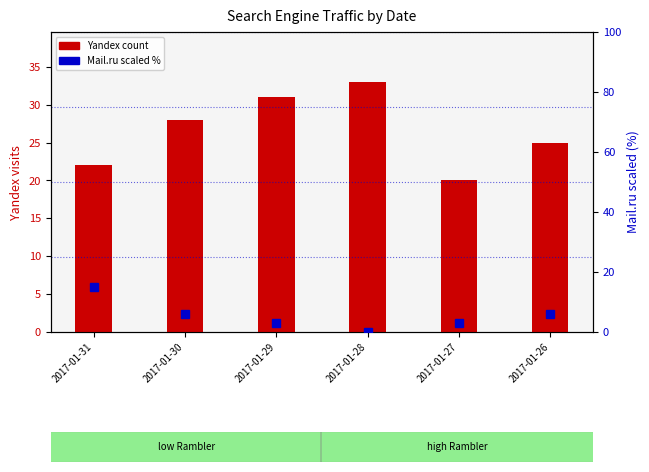

The value of Mail.ru (scaled %) at 2017-01-29 is 3.0. True or false?

True